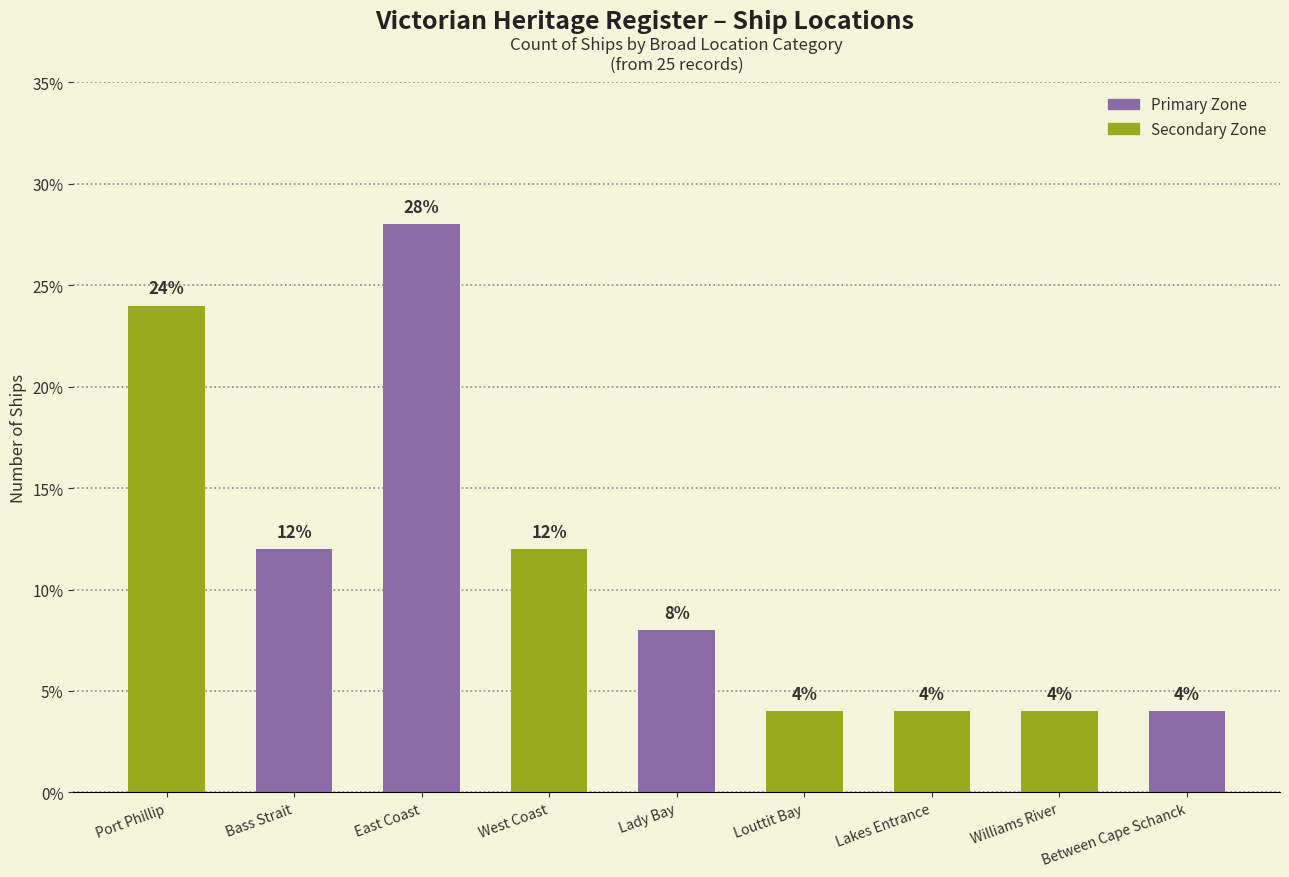

How many distinct data groups are displayed?

1